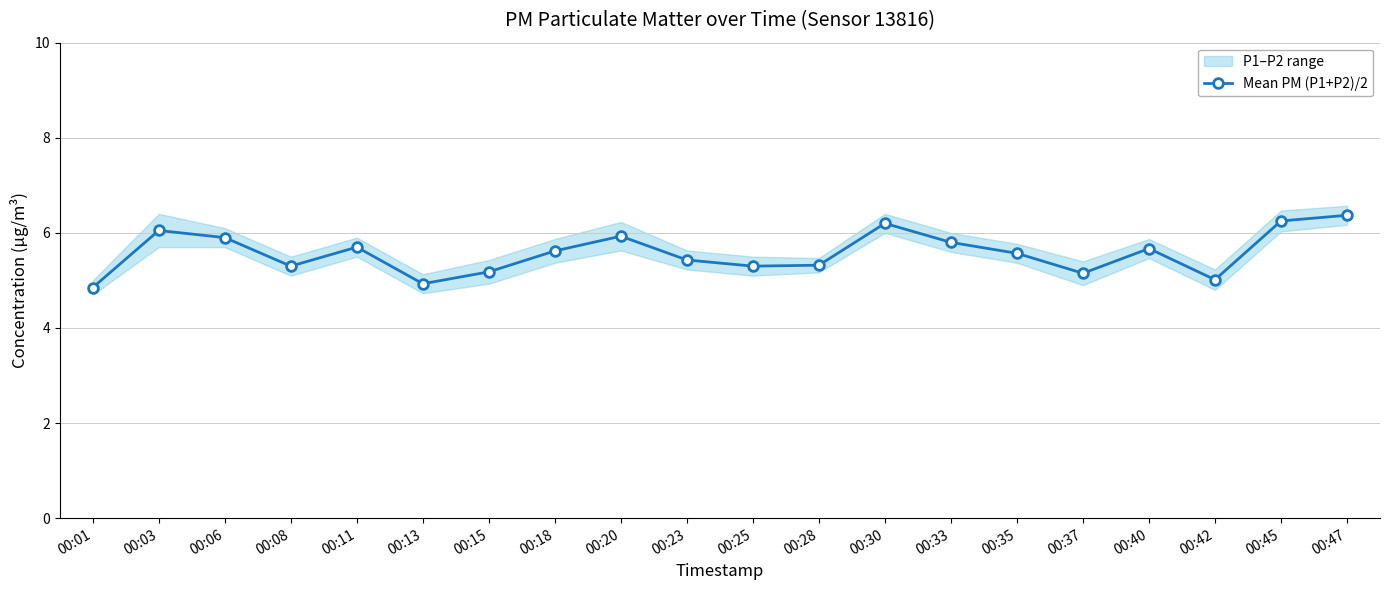

True or false: the data has more than 0 interior local peaks.

True